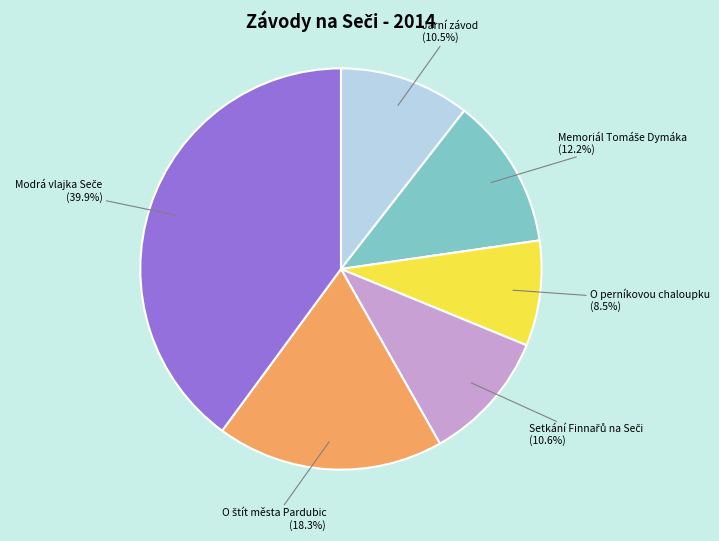

Which slice is the smallest?

O perníkovou chaloupku